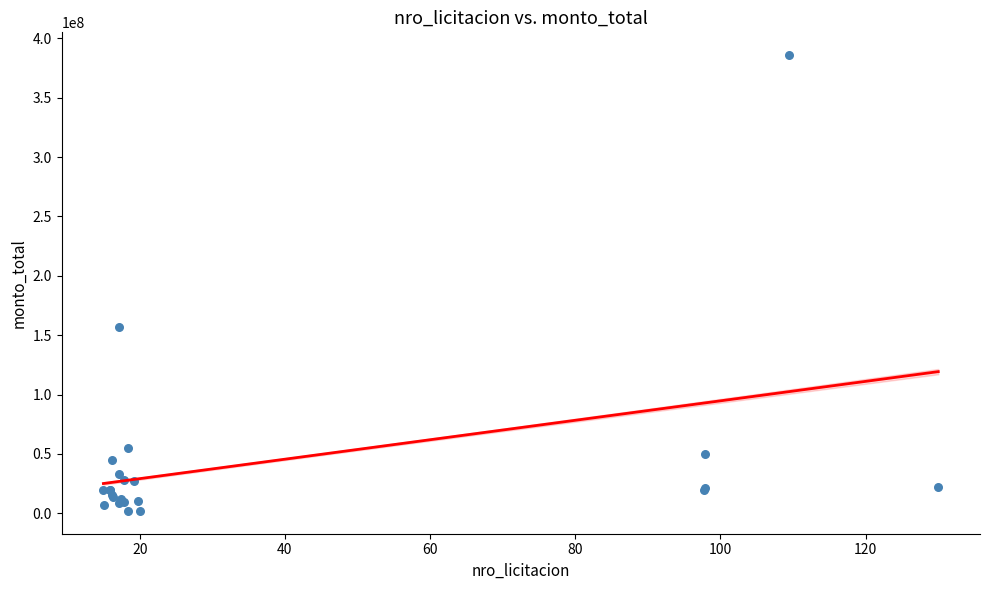

What Y value in the scatter plot is closest to 193950000?

156600000